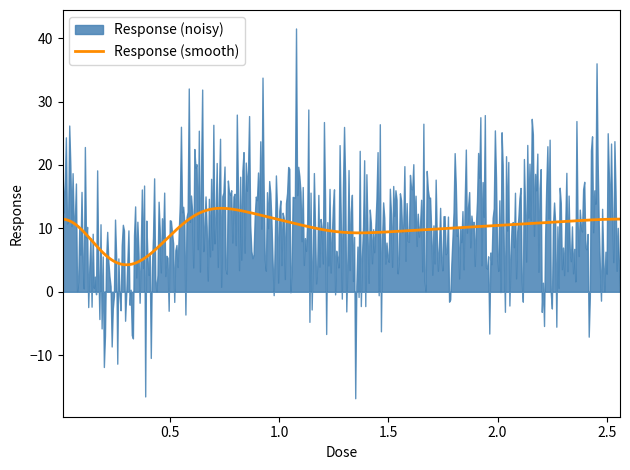

What is the ratio of the value at 0.01 to the value at 0.32?

1.2